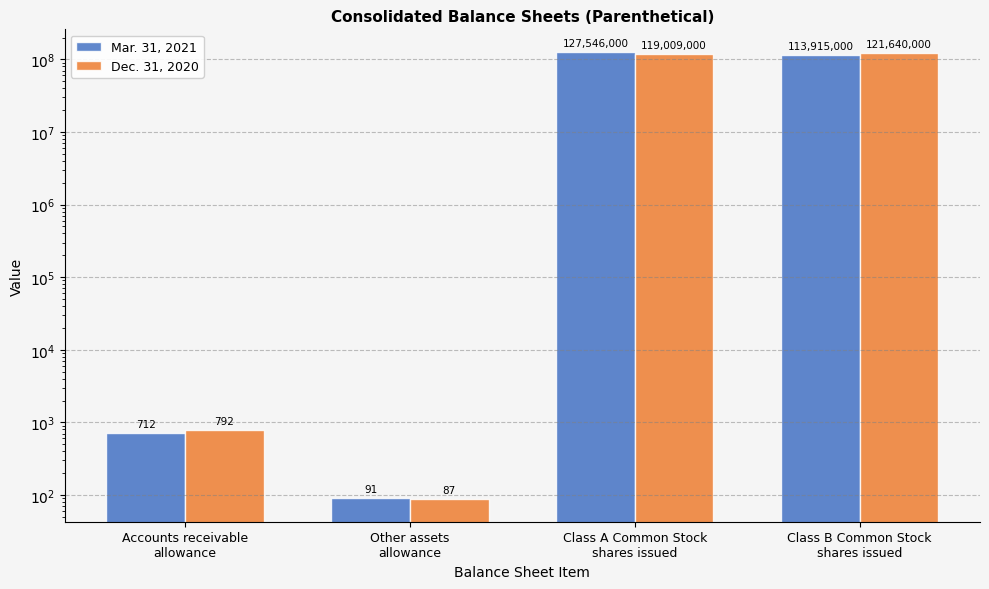

Which has a higher value, Class A Common Stock
shares issued or Other assets
allowance?

Class A Common Stock
shares issued